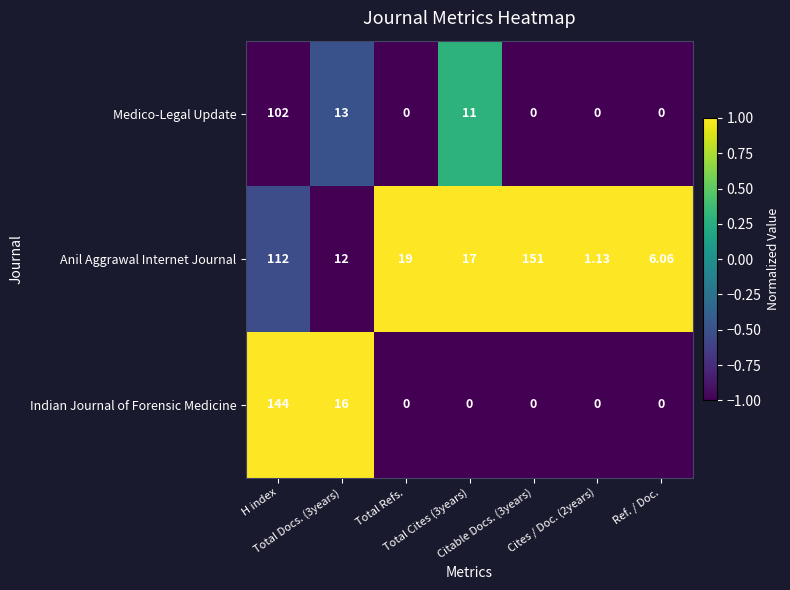

Which series has the largest total across all categories?

Anil Aggrawal Internet Journal